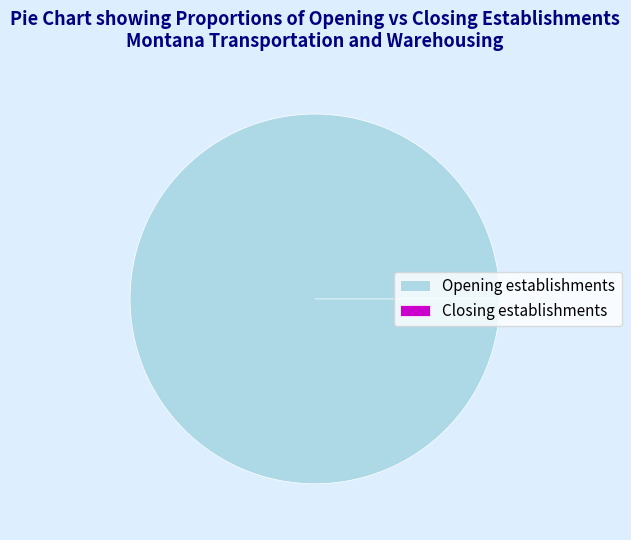

Does 16 represent more than half of the total?

No